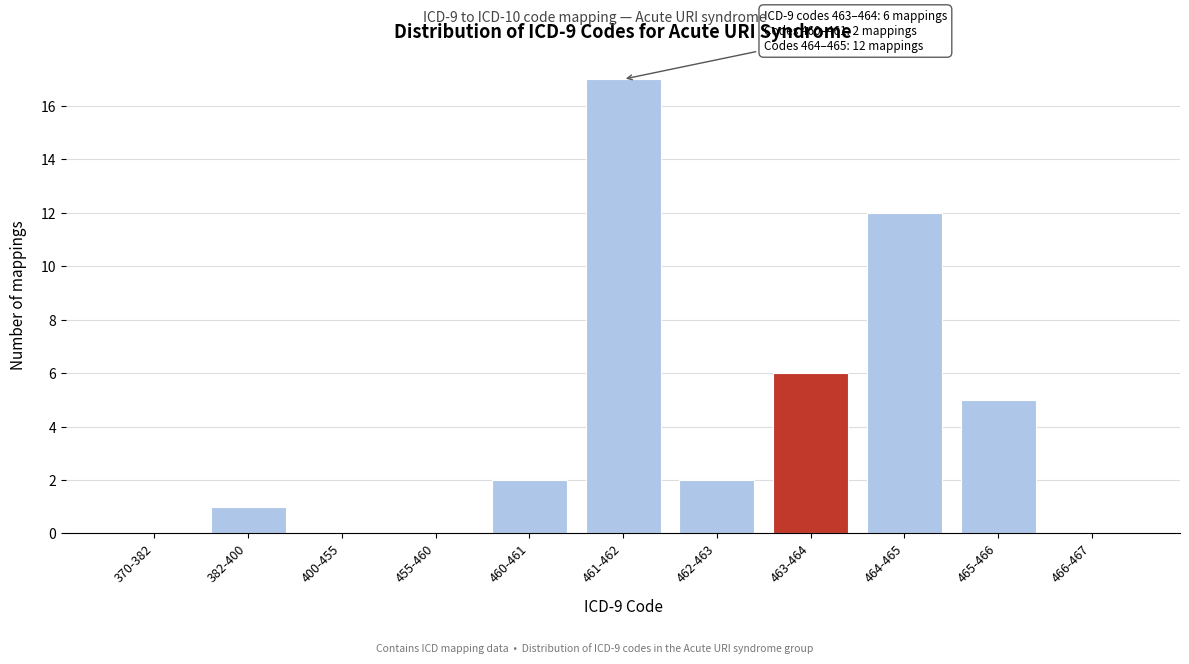

Reading left to right, list all the values displayed in this chart.

370-382=0	382-400=1	400-455=0	455-460=0	460-461=2	461-462=17	462-463=2	463-464=6	464-465=12	465-466=5	466-467=0